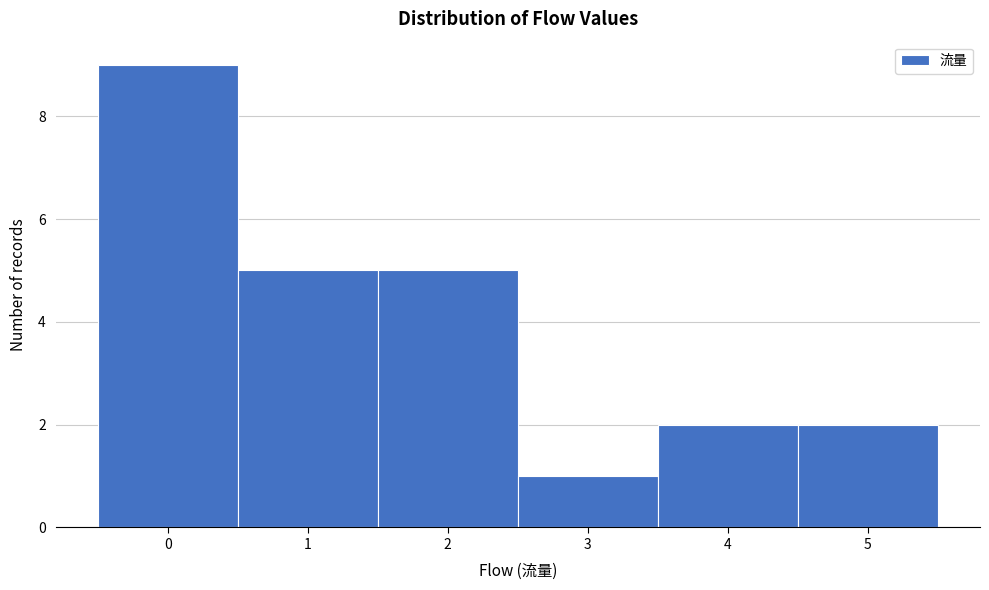

Which range on the x-axis has the tallest bar?

-0.5 to 0.5